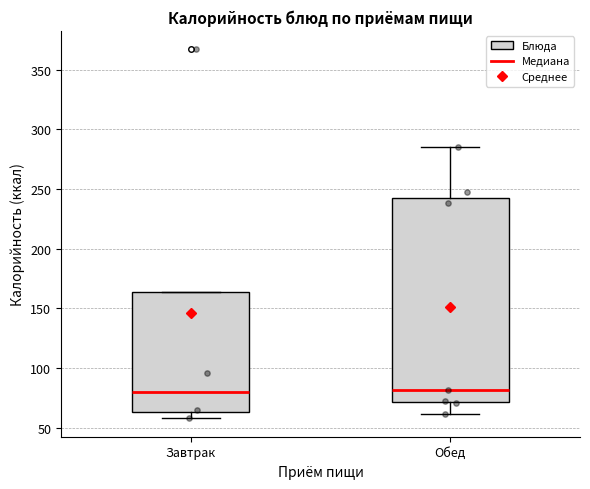

Reading left to right, transcribe this box plot: for each box, give where its median line is, the range the box spans, and where its two whiskers end, as read against the y-axis. The values are not printed on the chart, so give them approximately, as read against the axis.

Завтрак: median 80, box 65 to 165, whiskers 60 to 165
Обед: median 80, box 70 to 245, whiskers 60 to 285